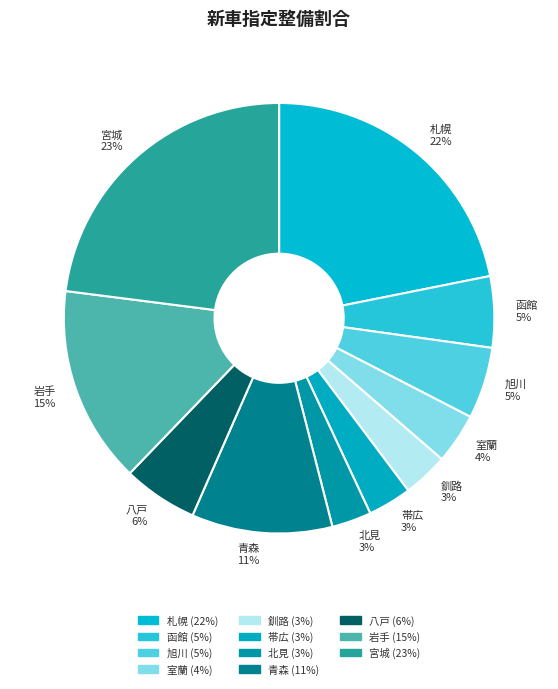

Combined, do 釧路 and 宮城 account for over 50%?

No